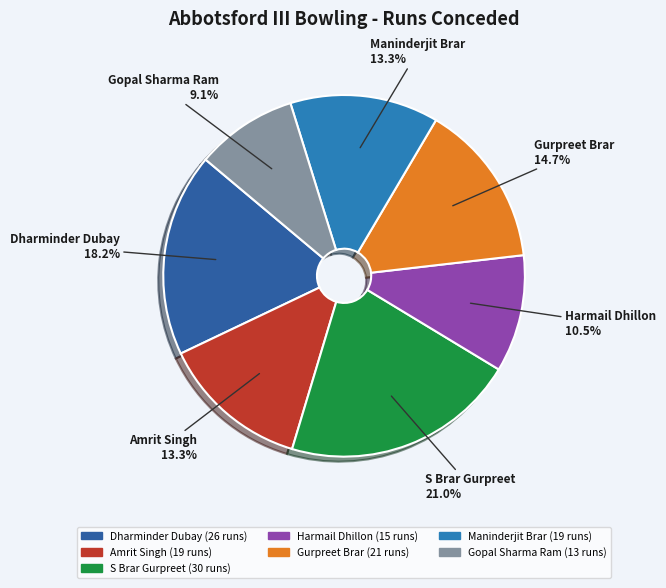

To the nearest percent, what percentage of the pie is Gurpreet Brar?

15%